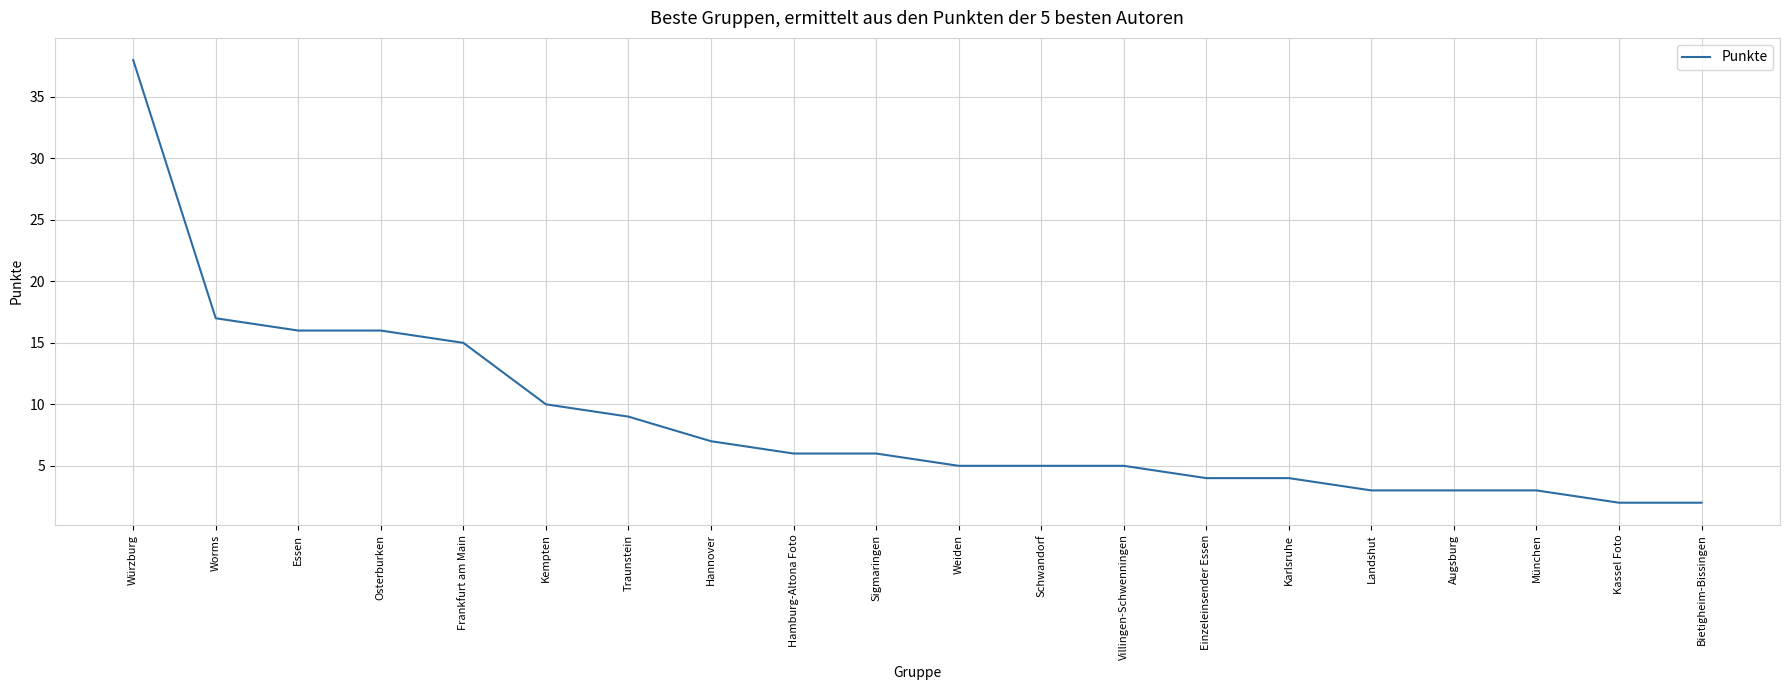

Which has a higher value, Worms or Hamburg-Altona Foto?

Worms